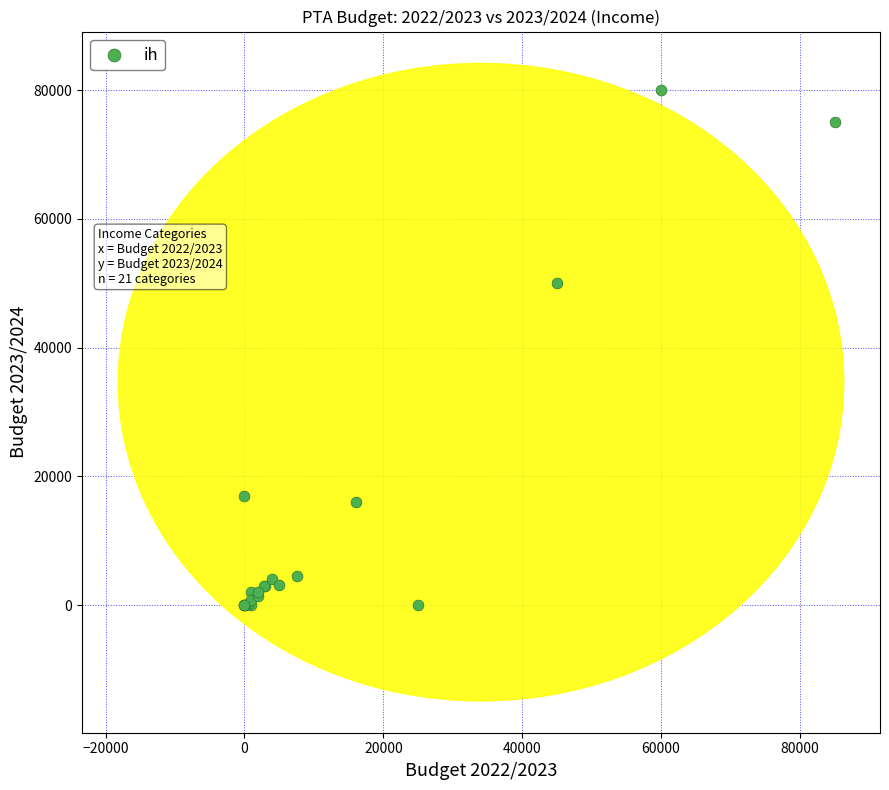

What Y value in the scatter plot is closest to 40000?

50000